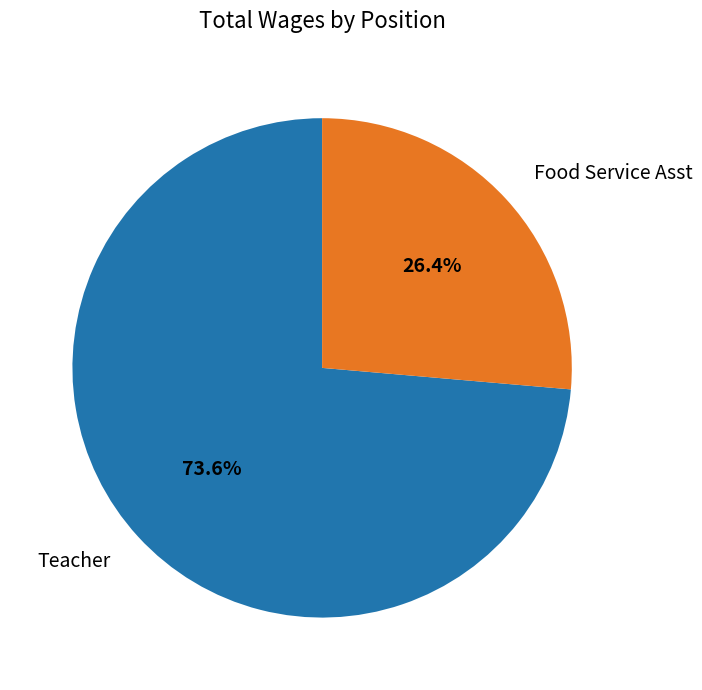

Count the number of slices in the pie.

2